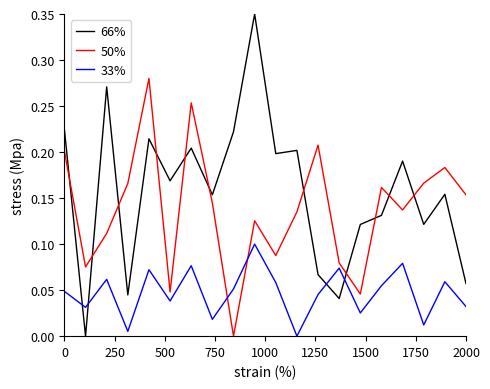

Which series has the largest total across all categories?

66%